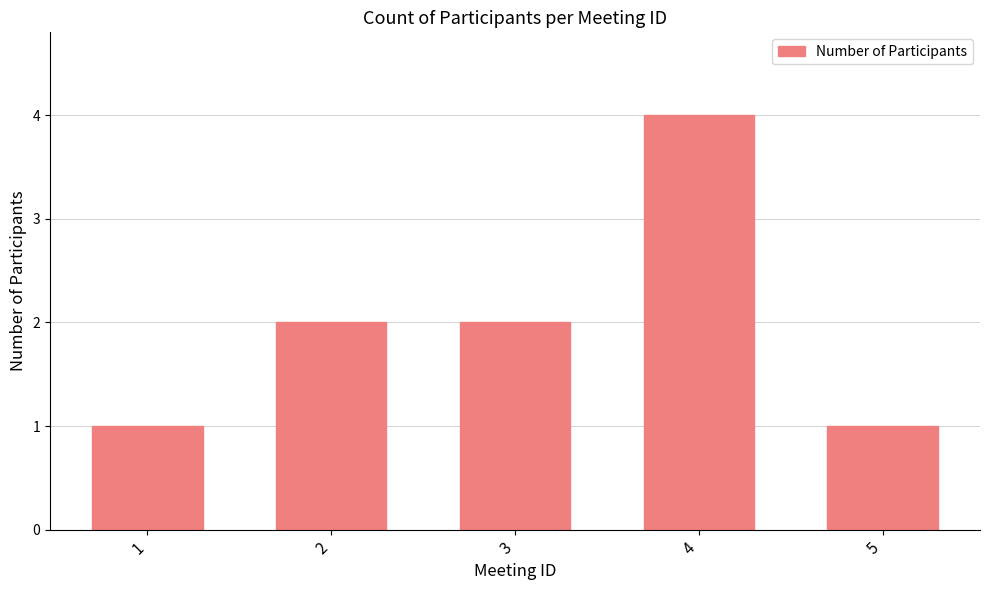

What is the value of the 3rd bar from the left?

2